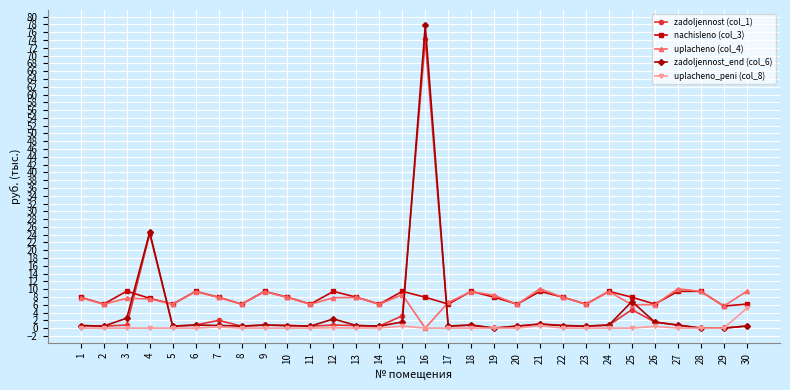

True or false: uplacheno_peni (col_8) has more than 2 points higher than both neighbors.

True